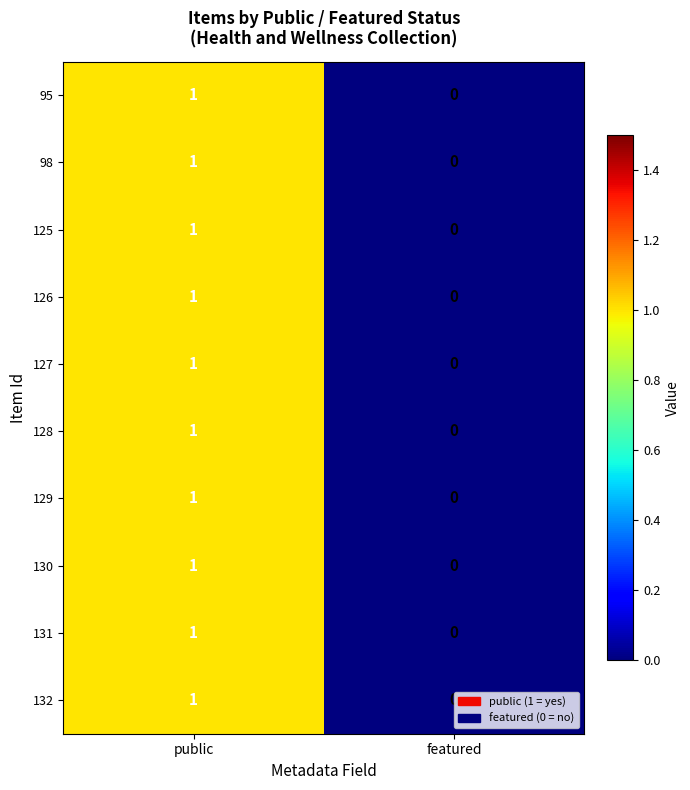

At which category does the chart reach its peak across all series?

public